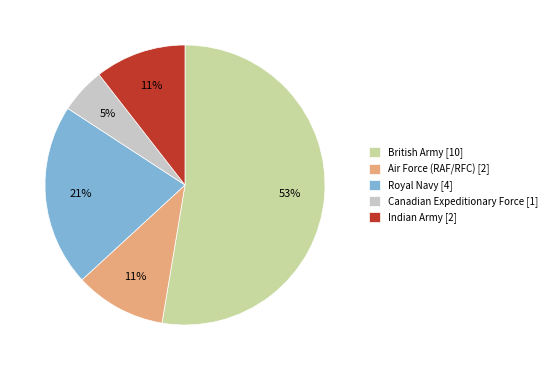

Which slice is the smallest?

Canadian Expeditionary Force